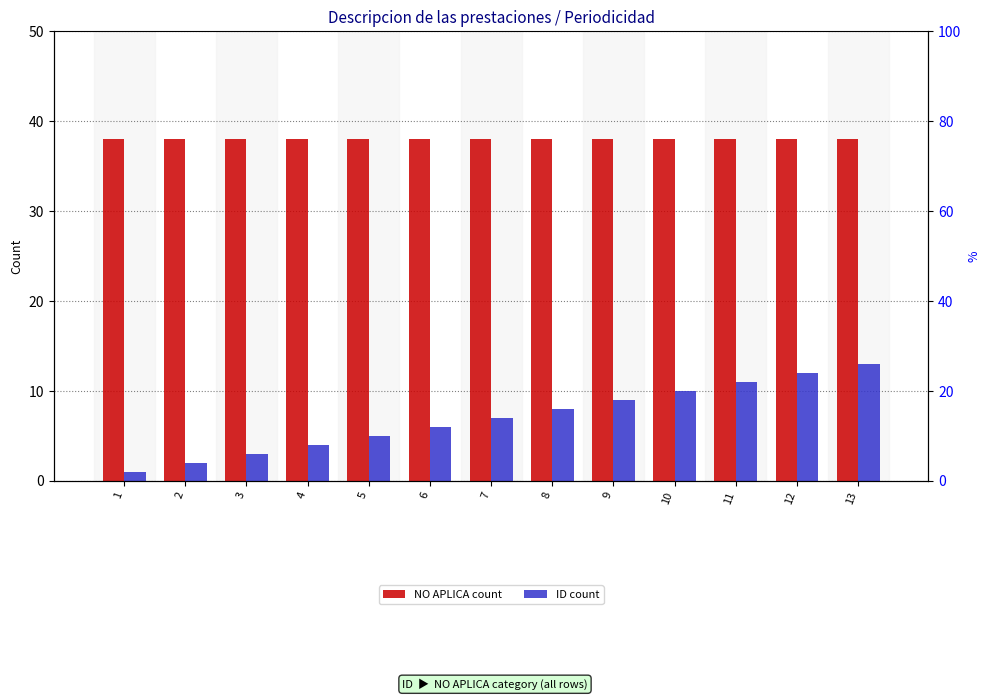

Reading left to right, extract all data points from this chart.

NO APLICA count: 1=38	2=38	3=38	4=38	5=38	6=38	7=38	8=38	9=38	10=38	11=38	12=38	13=38
ID count: 1=1	2=2	3=3	4=4	5=5	6=6	7=7	8=8	9=9	10=10	11=11	12=12	13=13